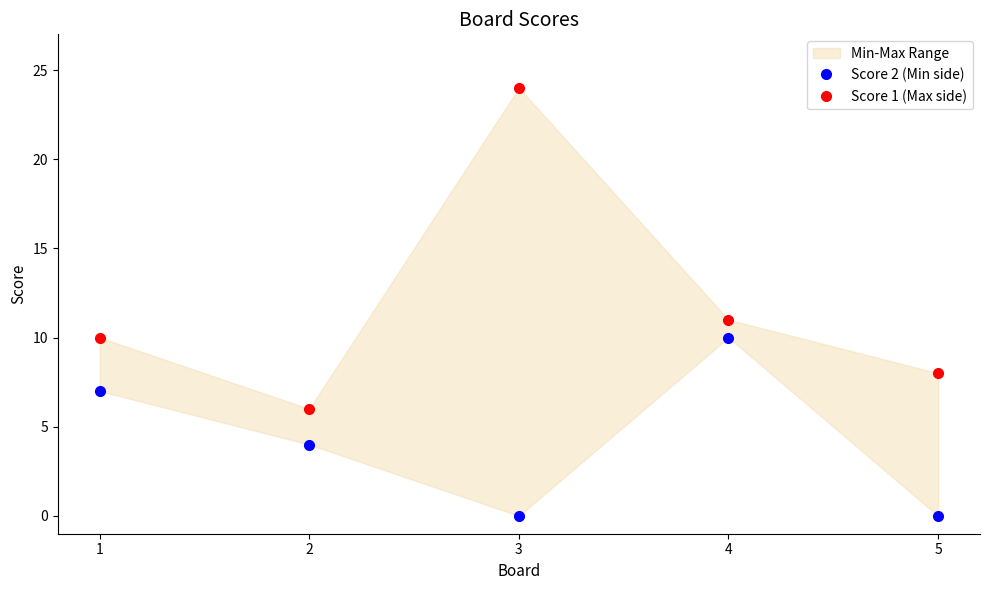

At which label is Score 2 (Min side) closest to 5?

2